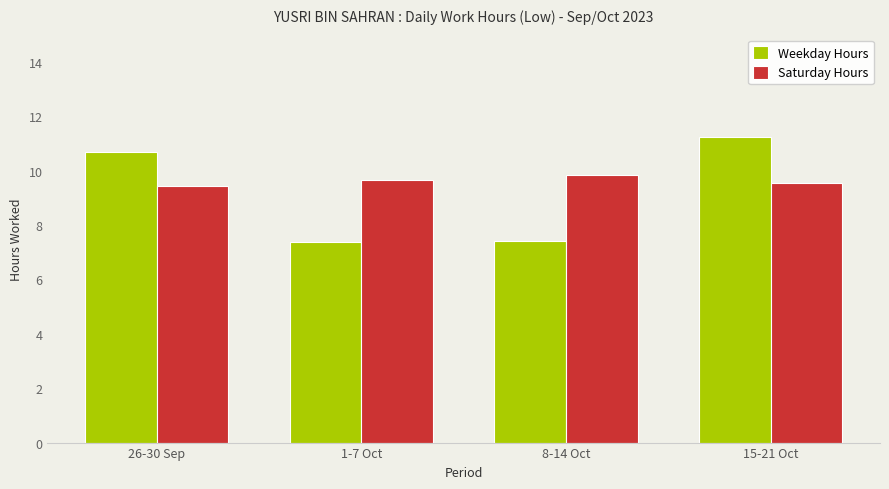

Count the number of categories in the chart.

4